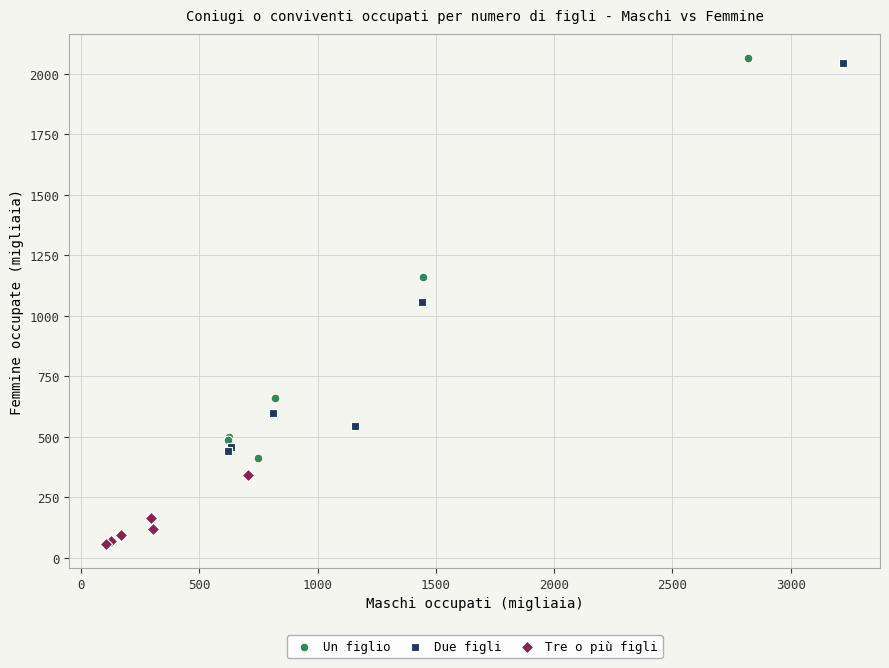

Which series contains the lowest Y value?

Tre o più figli